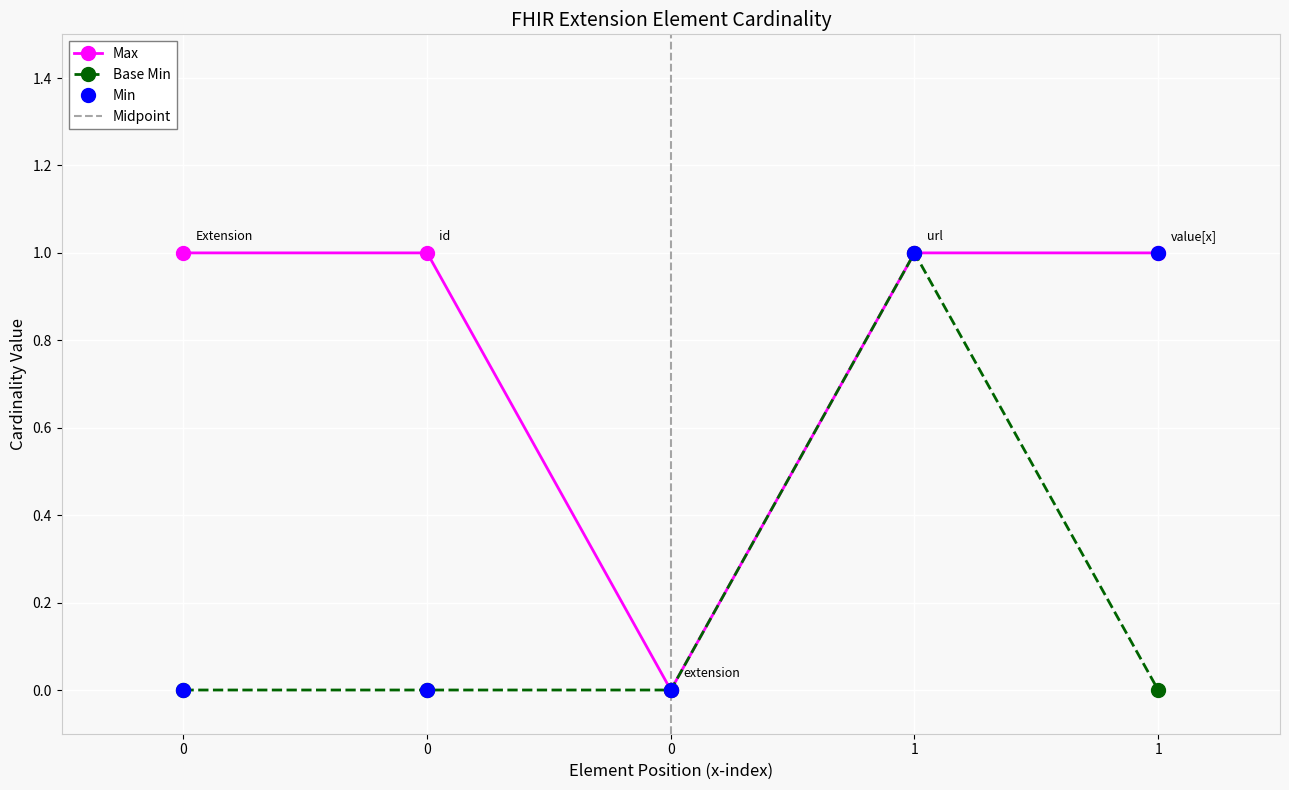

At how many categories does at least one series exceed 0?

4